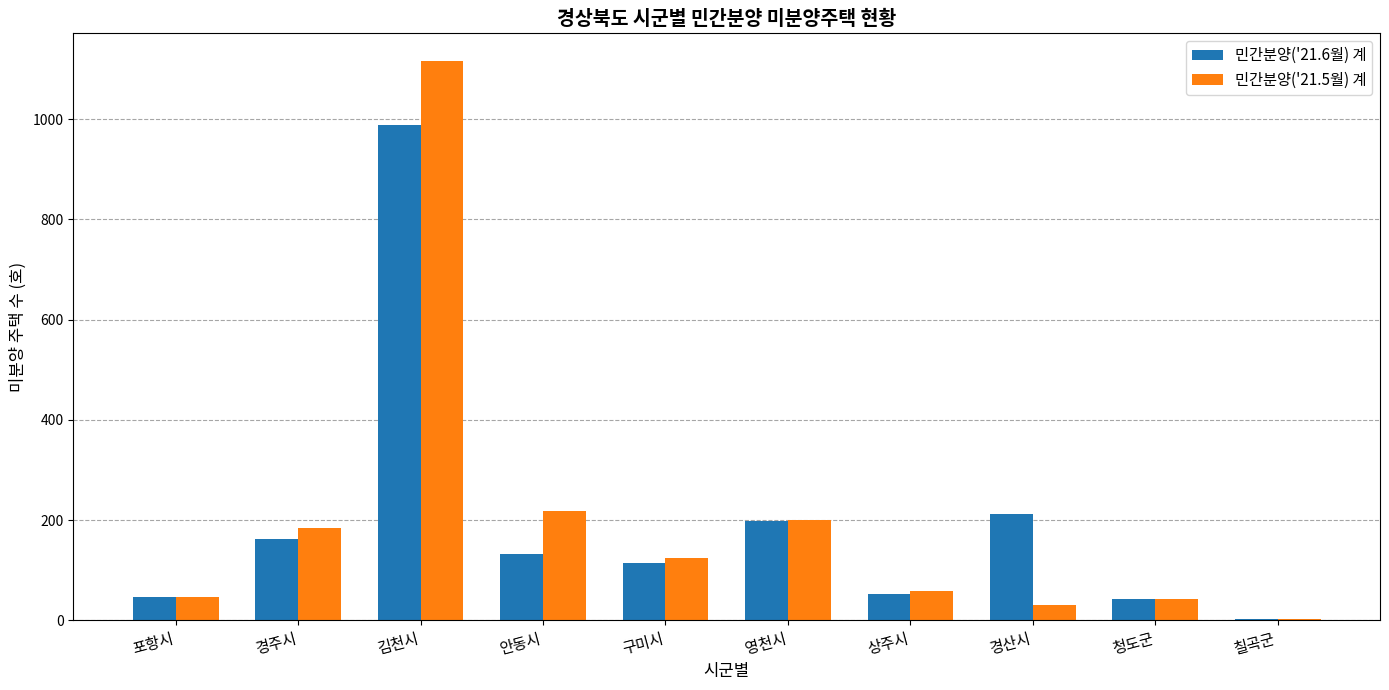

At which label does 민간분양('21.6월) 계 reach its peak?

김천시